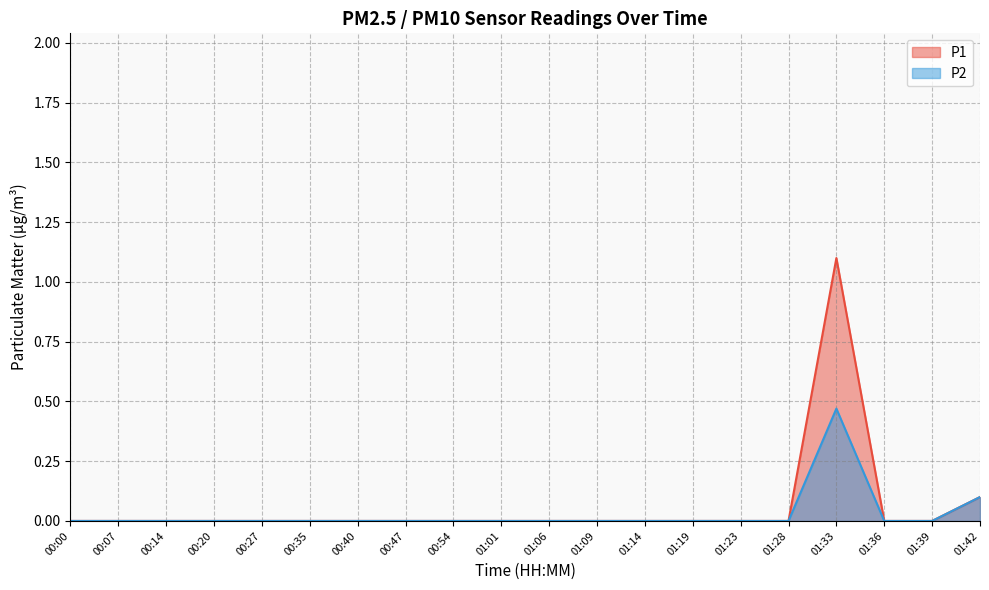

True or false: P2 has a value of 0.0 at 00:54.

True